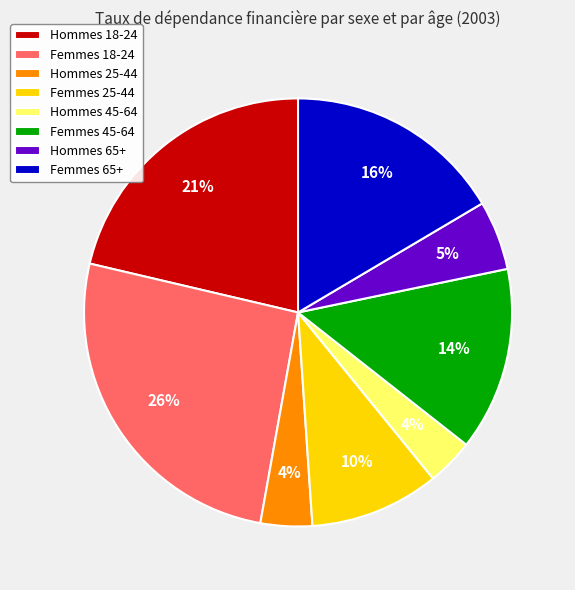

To the nearest percent, what is the difference between the largest and smallest slice percentages?

22%